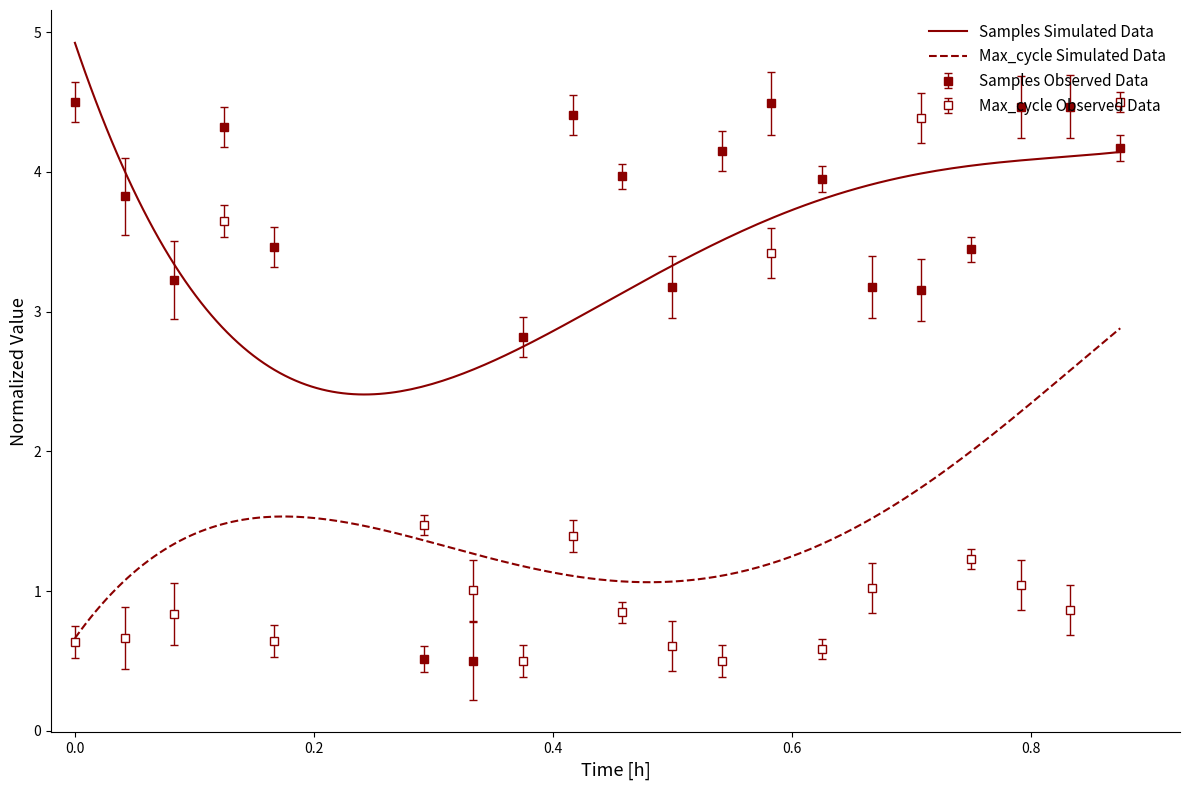

True or false: Samples has more than 0 interior local peaks.

True